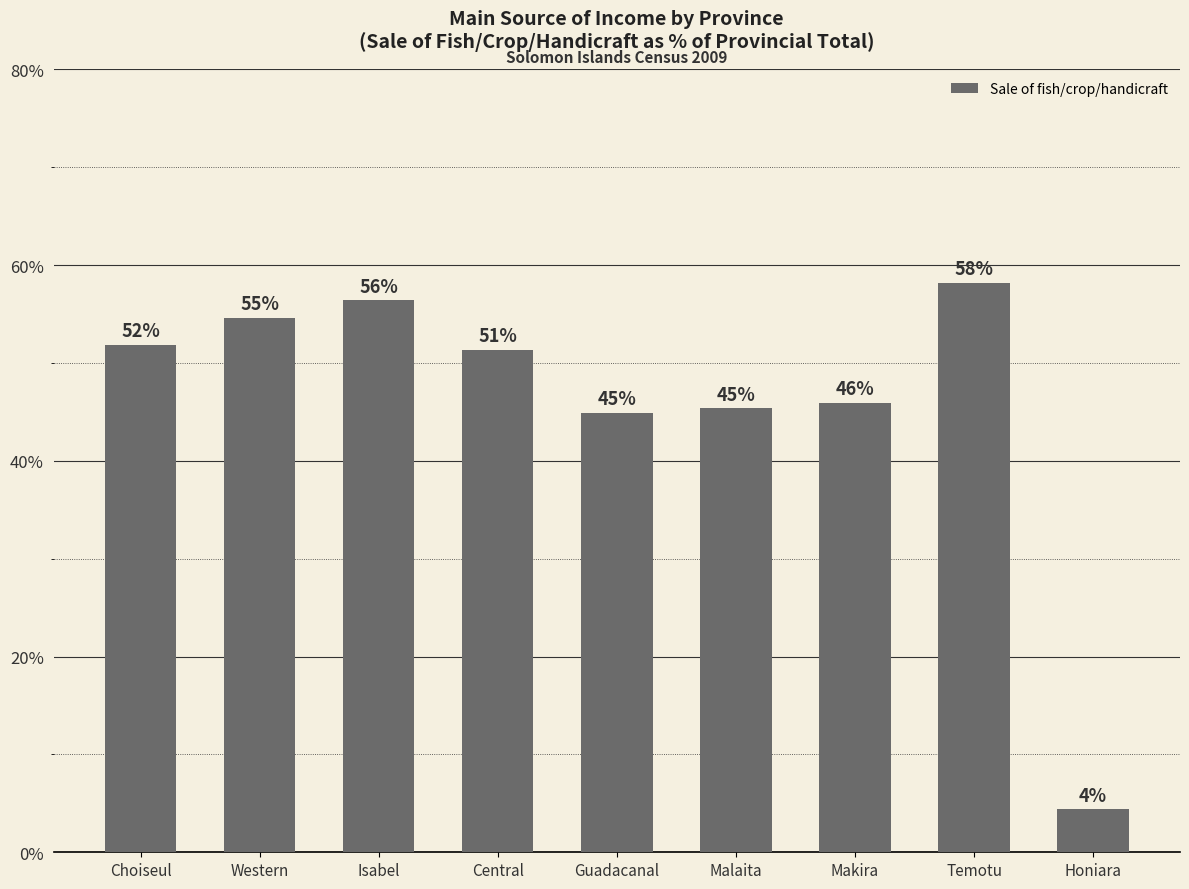

At which category does the chart reach its peak across all series?

Temotu